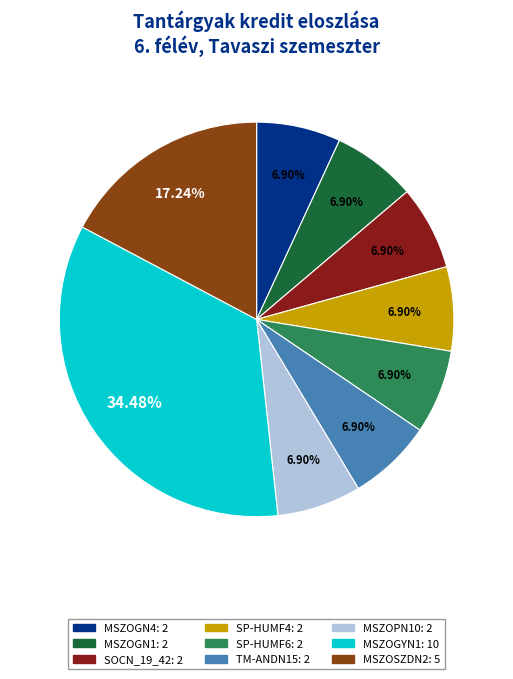

Is the sum of MSZOGN1 and SP-HUMF6 greater than half?

No